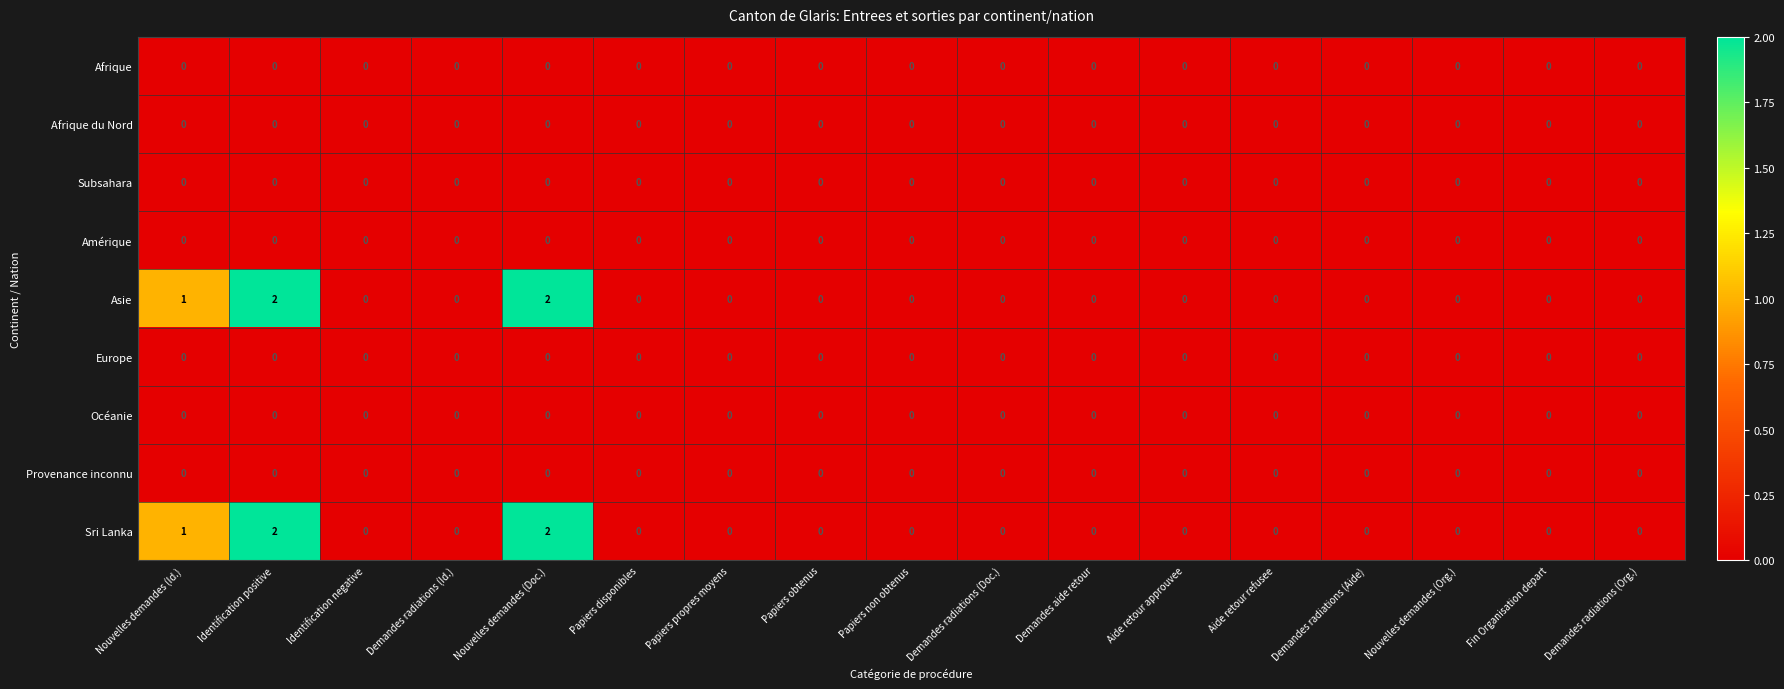

Count the number of categories in the chart.

17